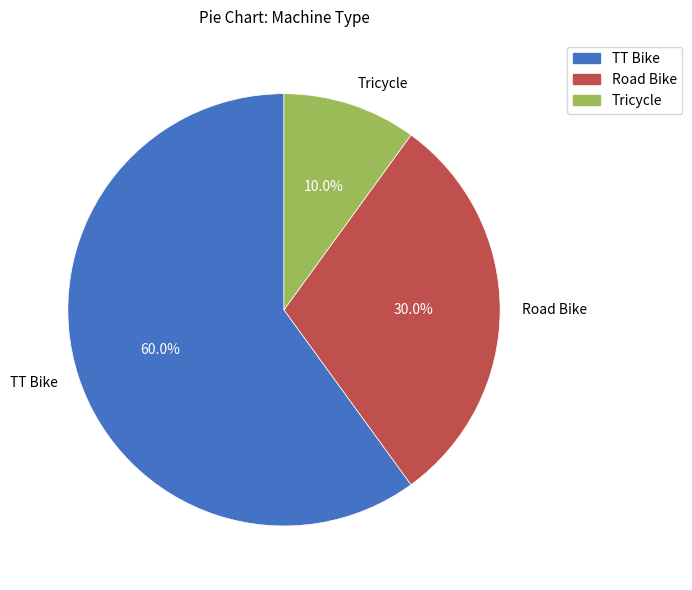

How much of the chart is everything except TT Bike?

40.0%